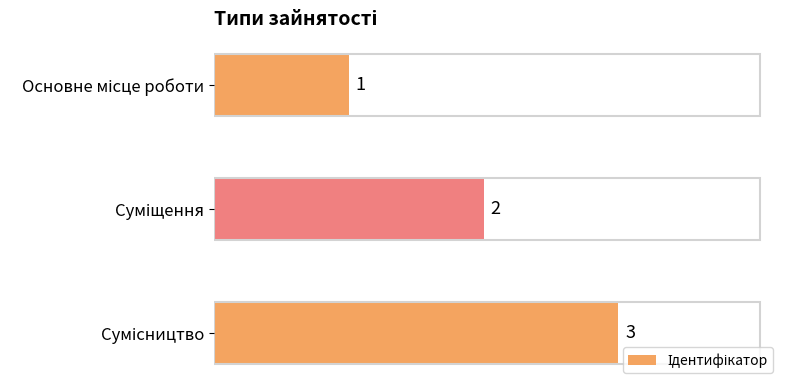

What is the greatest value displayed?

3